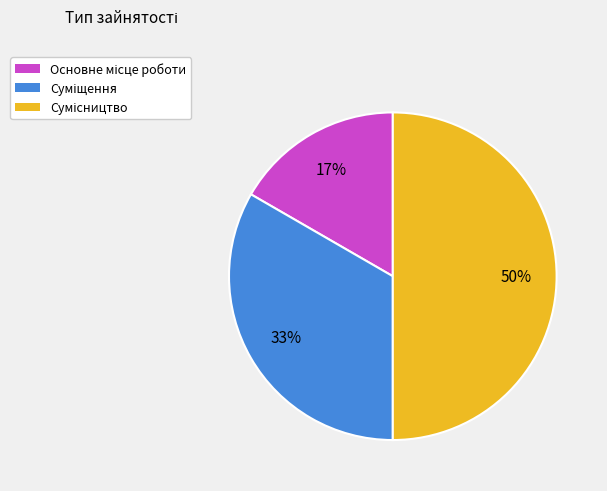

To the nearest percent, what is the average slice percentage?

33%